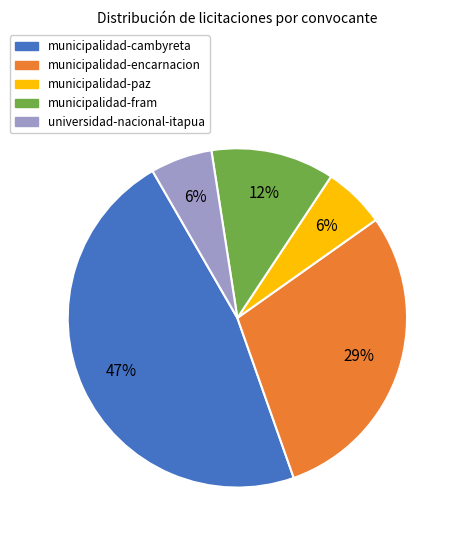

Does municipalidad-cambyreta account for over 50% of the chart?

No